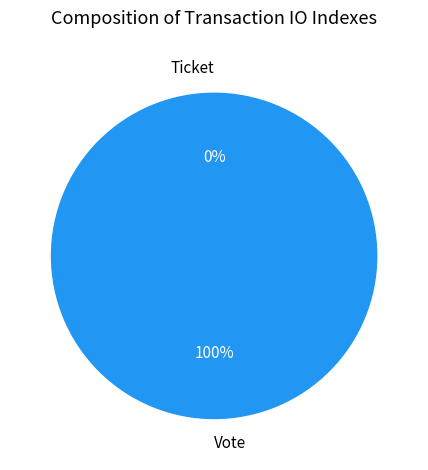

Is it true that Ticket is 0% of the pie?

True